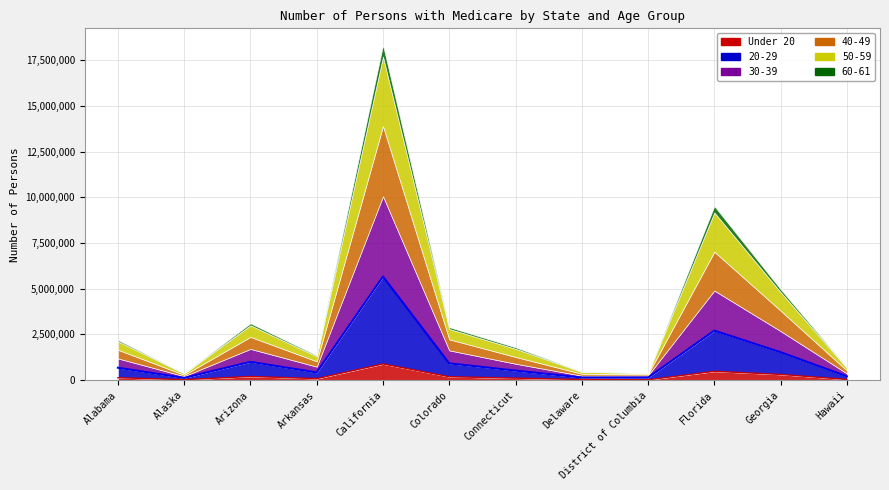

List the labels in order of 50-59 value, smallest first.

District of Columbia, Alaska, Delaware, Hawaii, Arkansas, Connecticut, Alabama, Colorado, Arizona, Georgia, Florida, California